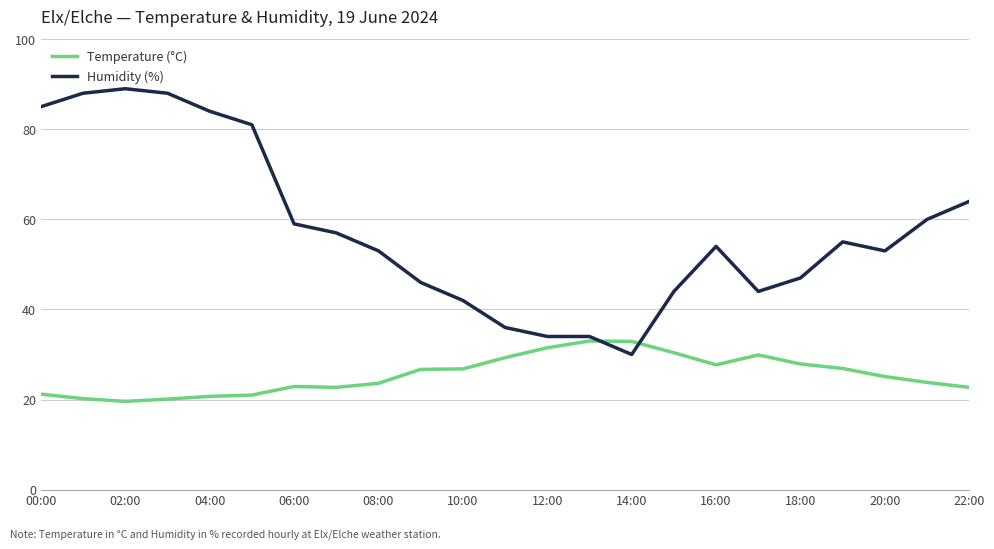

Which series has the largest total across all categories?

Humidity (%)